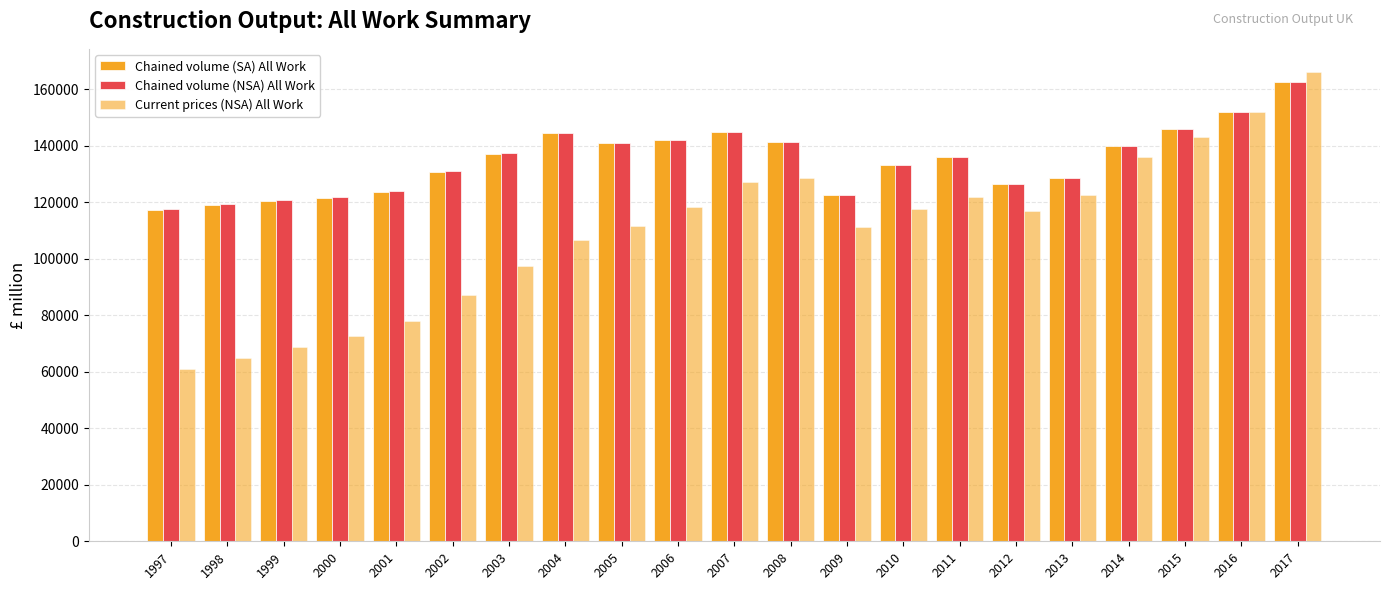

How many bars are there in total?

63